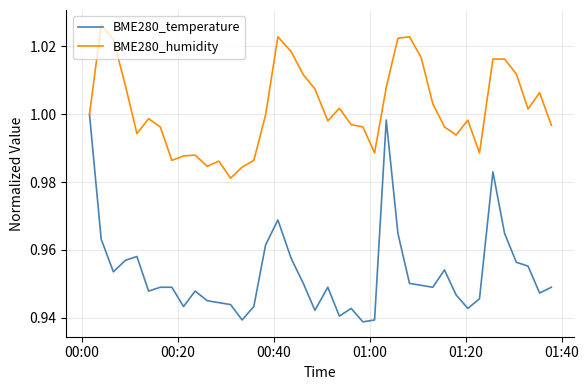

Which series has the largest range (max minus min)?

BME280_temperature